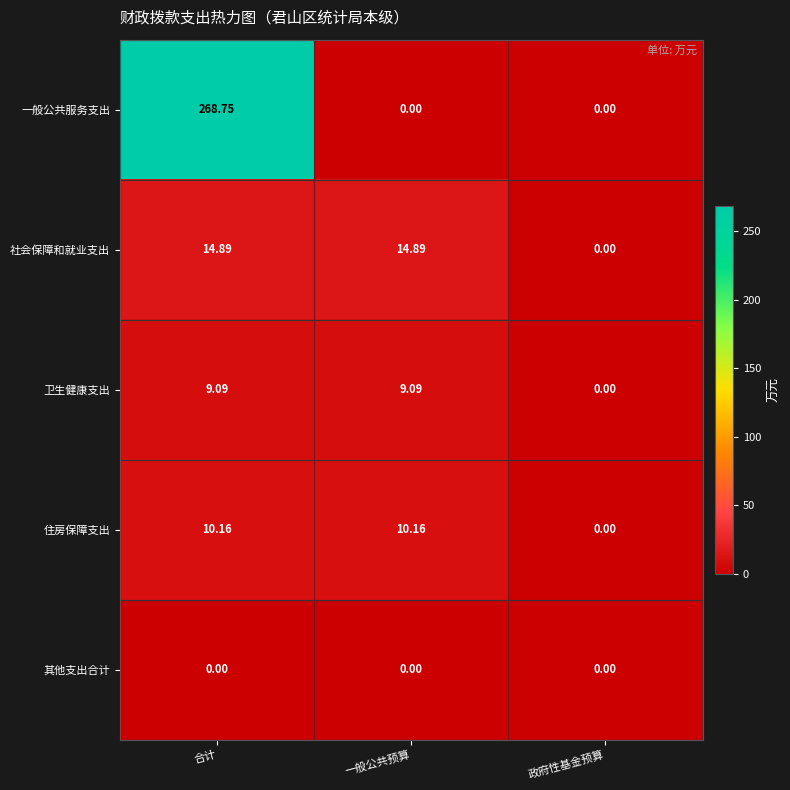

List the series in order of their peak value, highest first.

一般公共服务支出, 社会保障和就业支出, 住房保障支出, 卫生健康支出, 其他支出合计